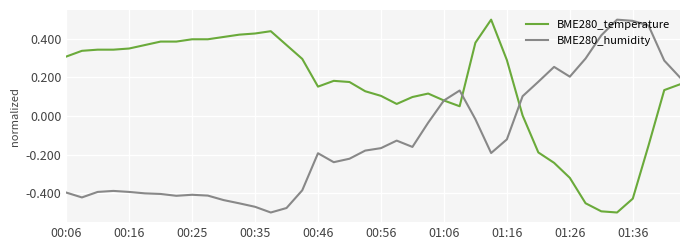

What is the difference between the maximum and minimum values in the BME280_temperature series?

1.0